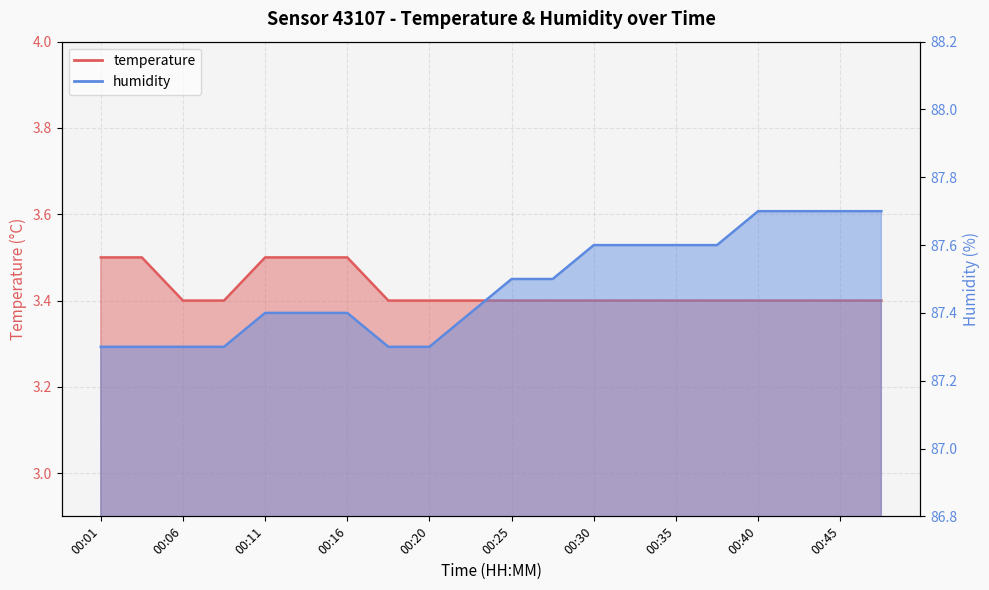

What is the sum of all temperature values?

68.5